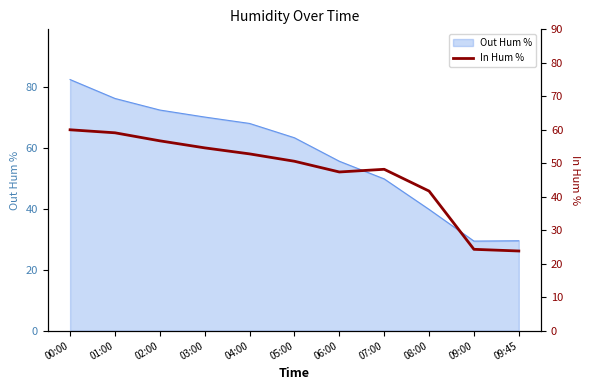

What is the minimum value shown in the chart?

23.8